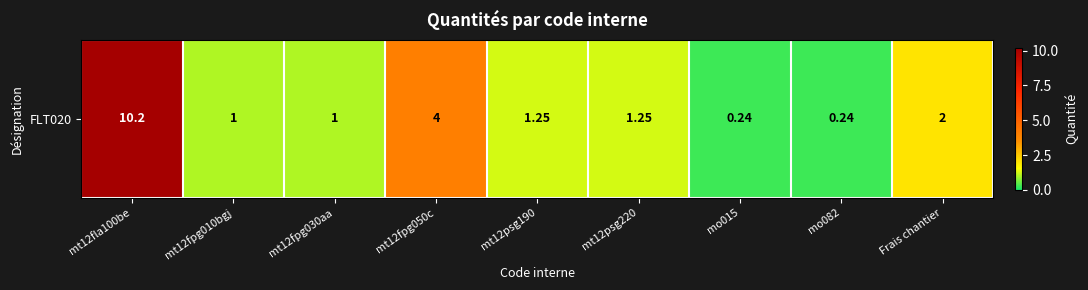

What is the sum of all values?

21.2